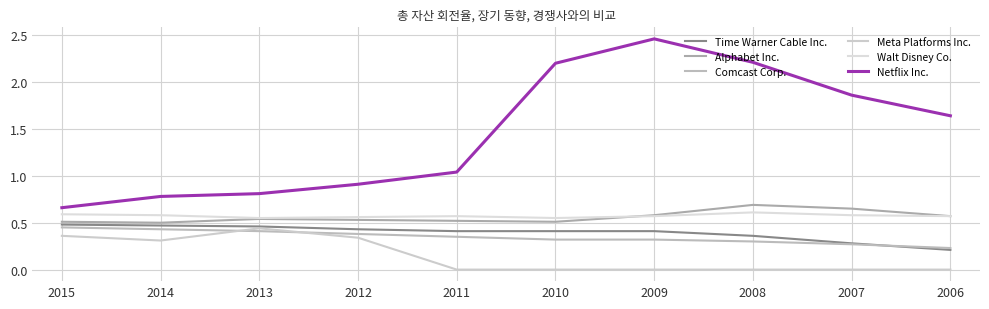

At which category is the sum across all series the highest?

2009